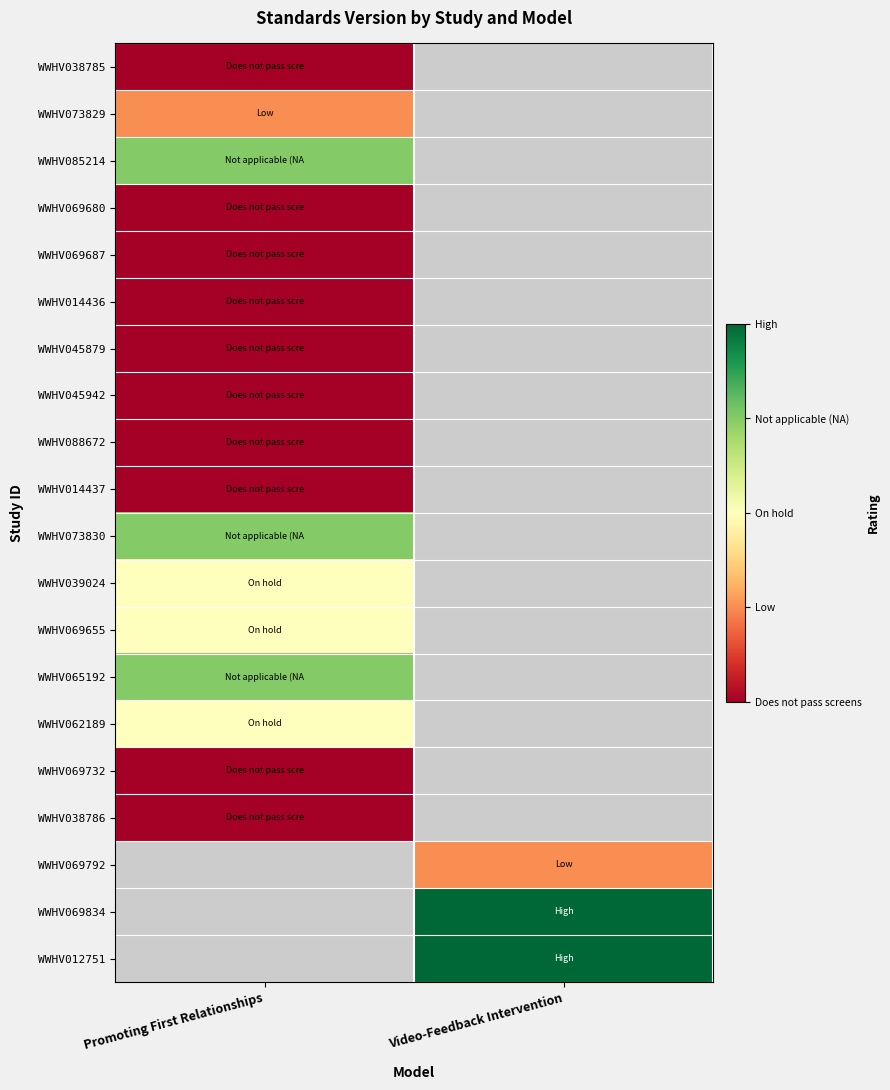

Which has a higher value, Video-Feedback Intervention or Promoting First Relationships?

Promoting First Relationships